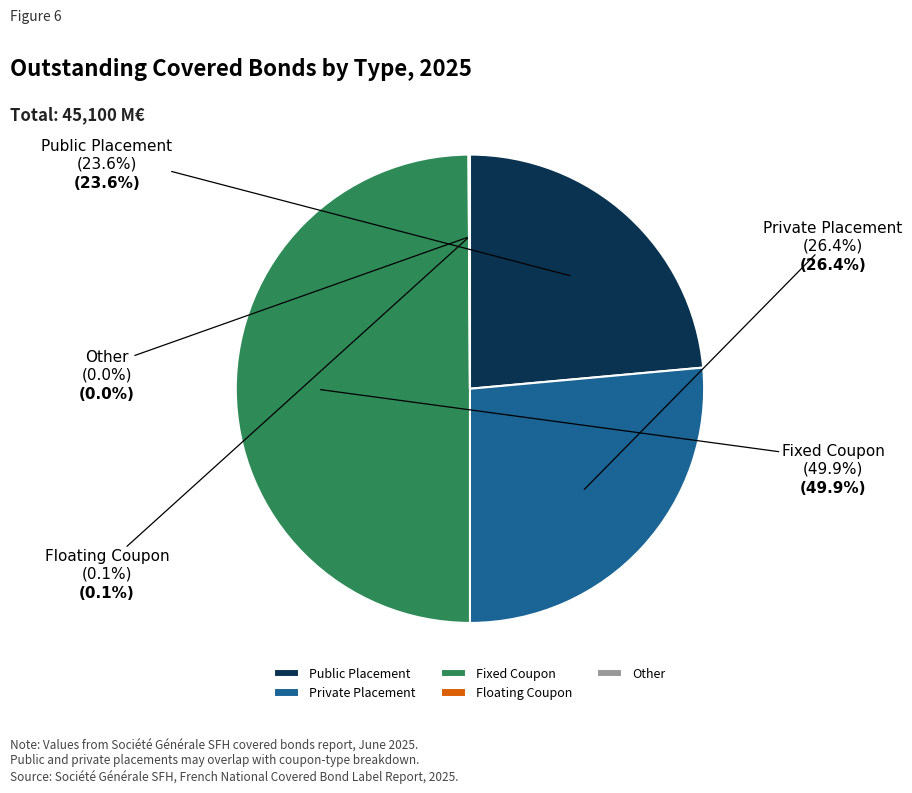

Does any single category account for the majority?

No